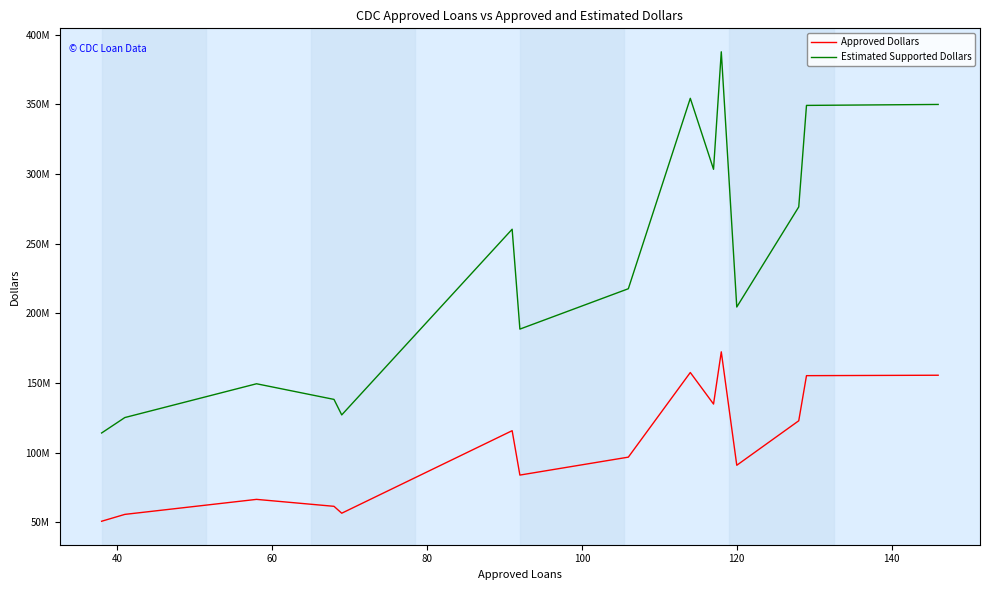

What are all the series names shown in the legend?

Approved Dollars, Estimated Supported Dollars